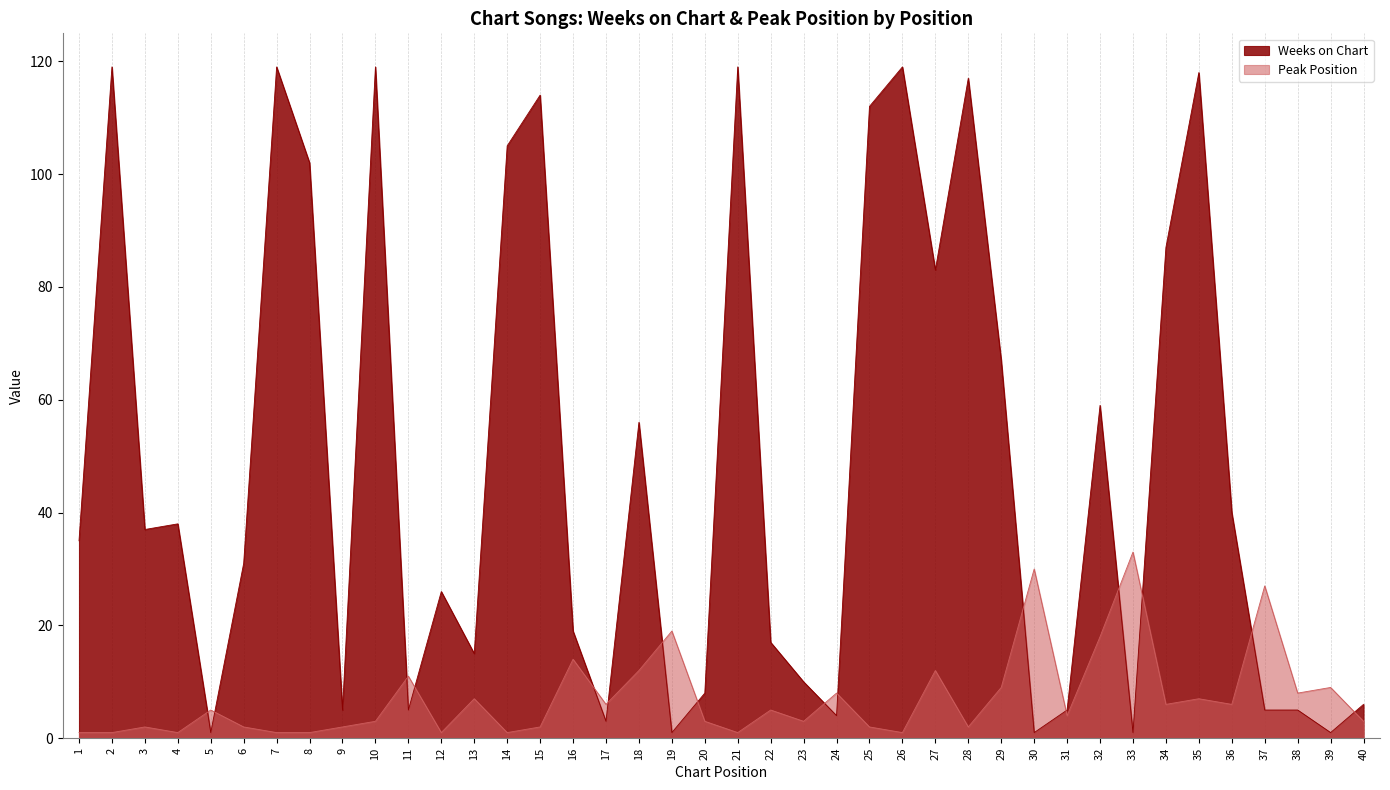

Which series has the largest total across all categories?

Weeks on Chart